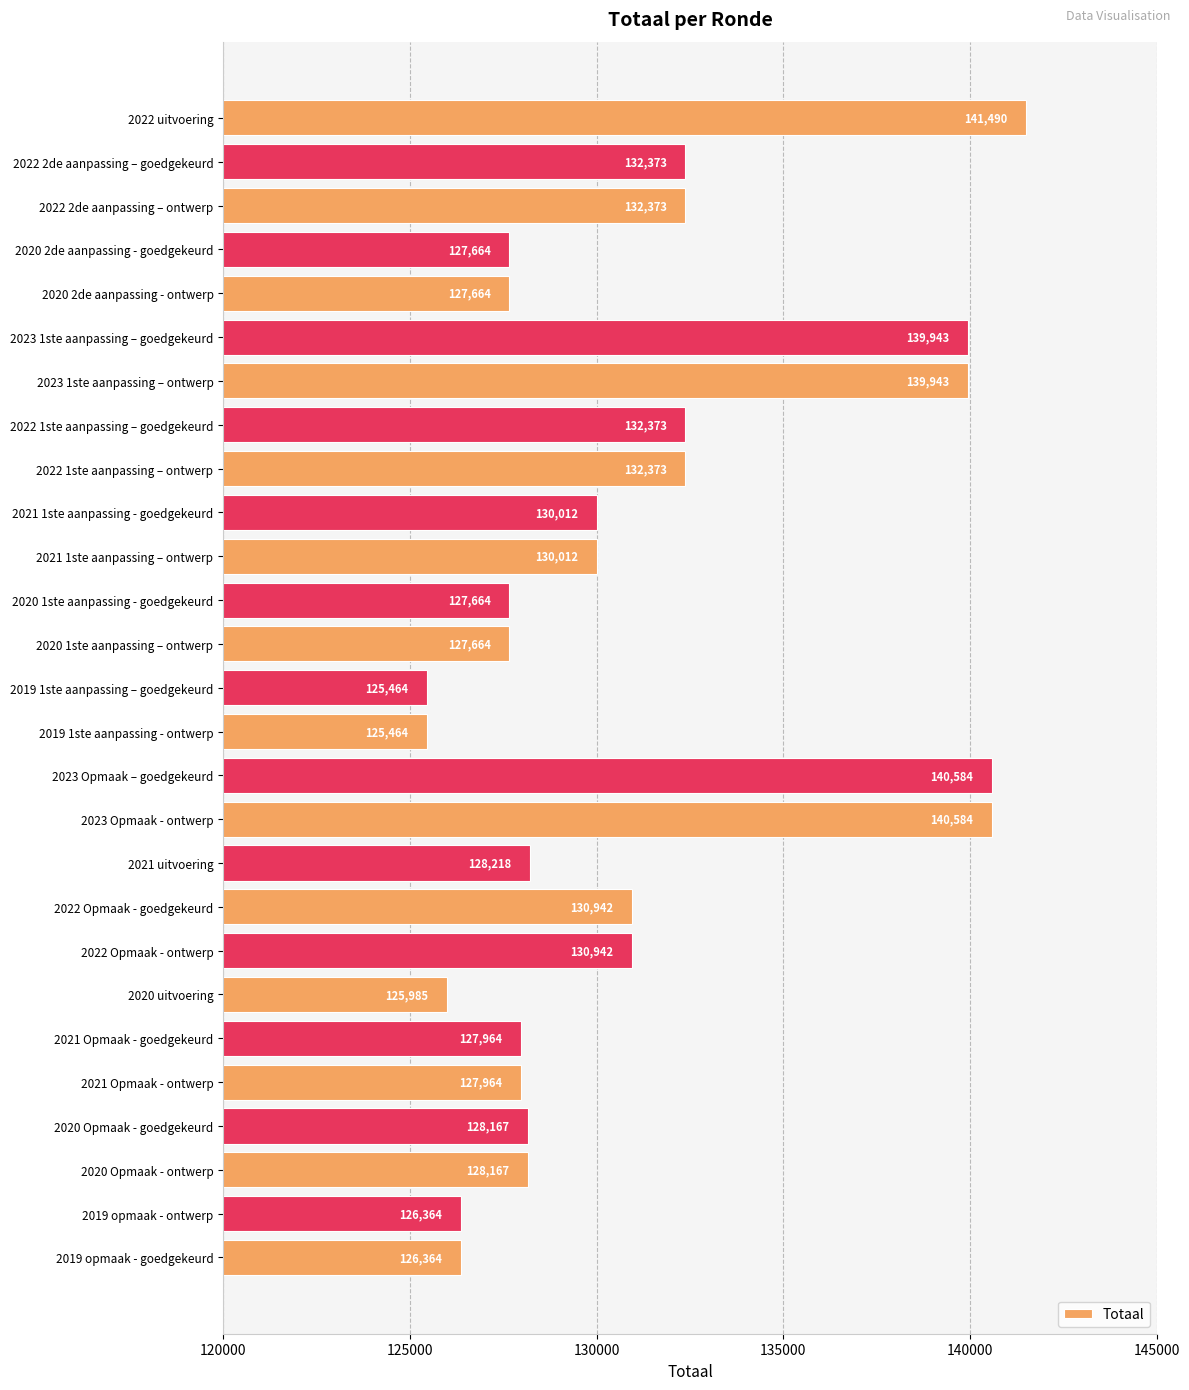

What is the sum of all values?

3534721